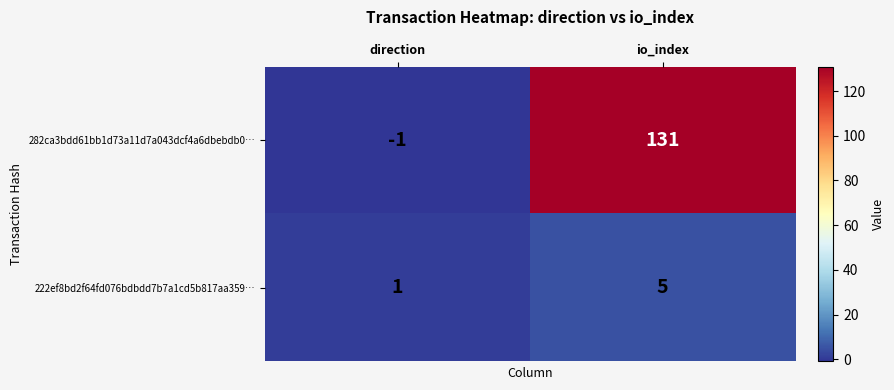

Reading left to right, transcribe all the data shown in this chart.

282ca3bdd61bb1d73a11d7a043dcf4a6dbebdb0…: direction=-1	io_index=131
222ef8bd2f64fd076bdbdd7b7a1cd5b817aa359…: direction=1	io_index=5